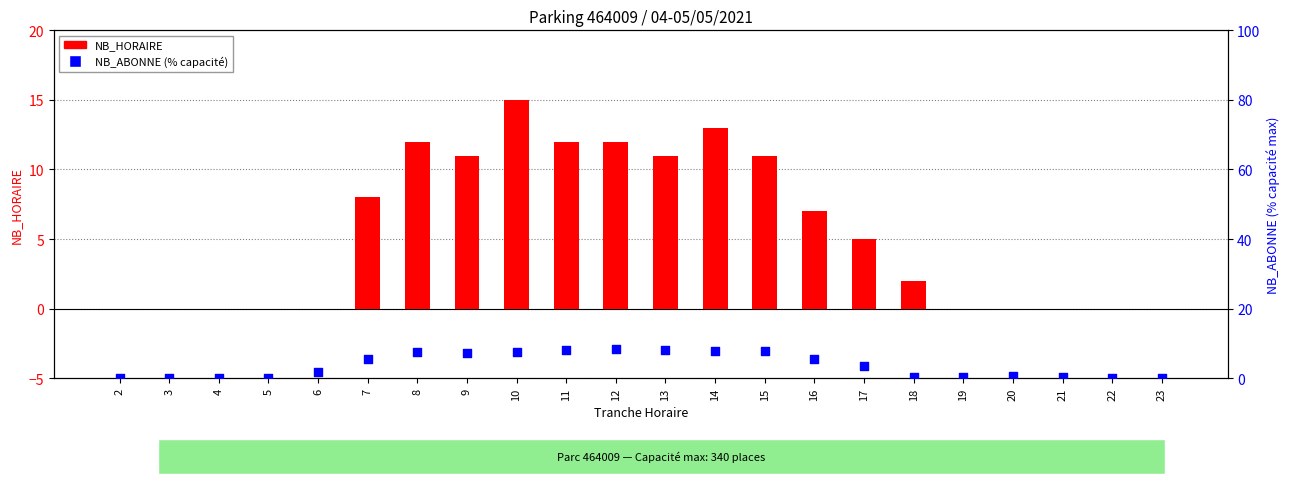

Which series has the largest Y range (max minus min)?

NB_HORAIRE